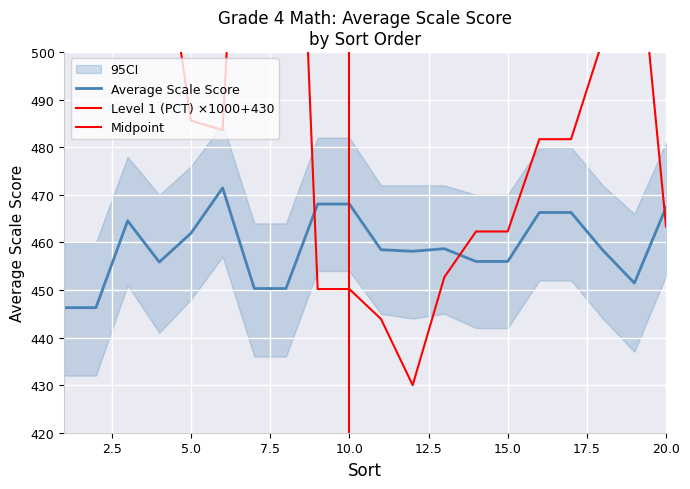

What is the maximum value for Average Scale Score?

471.5